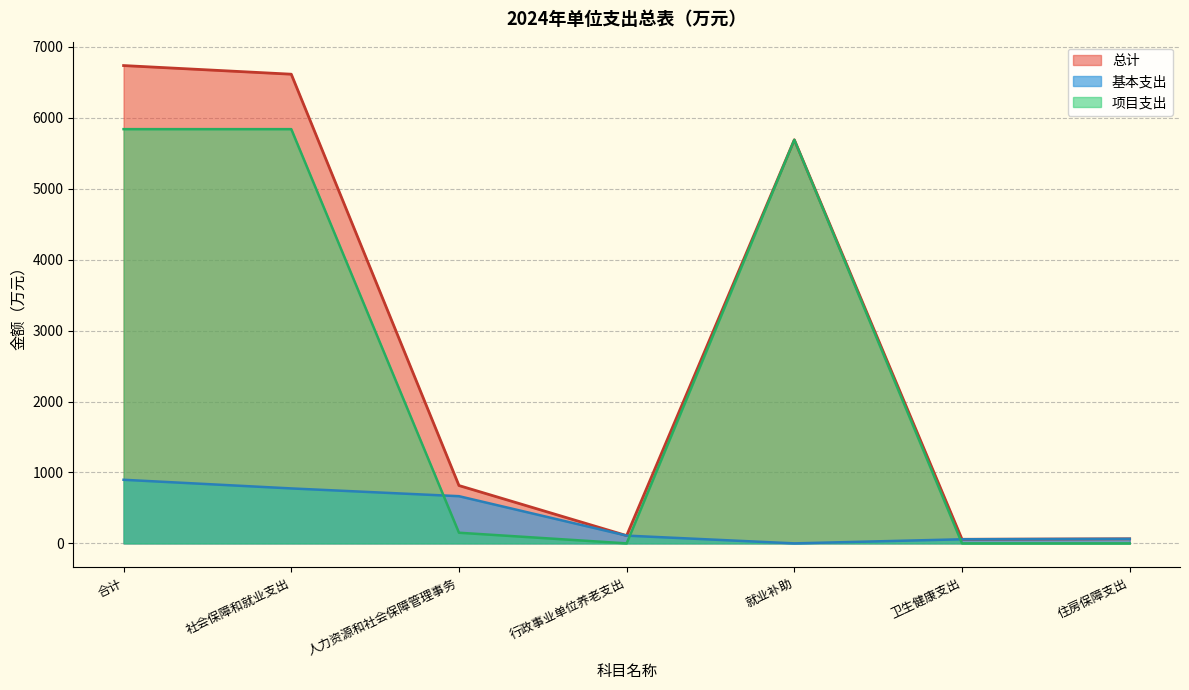

Which series has the largest range (max minus min)?

总计